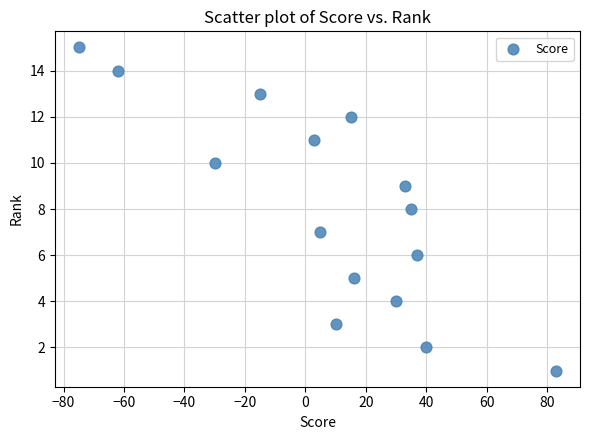

What is the range of X values (max minus min)?

158